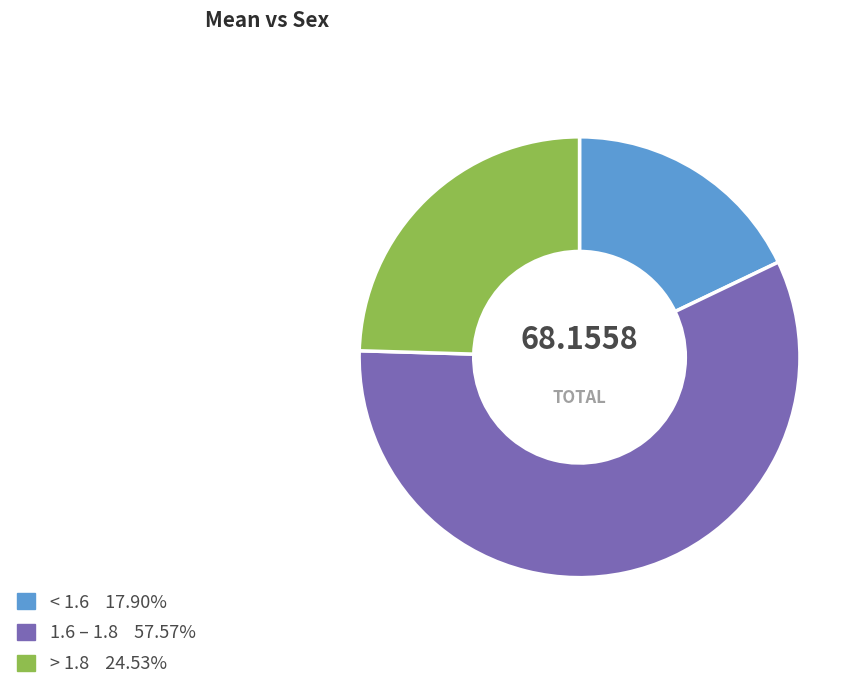

Is there a majority slice in this chart?

Yes